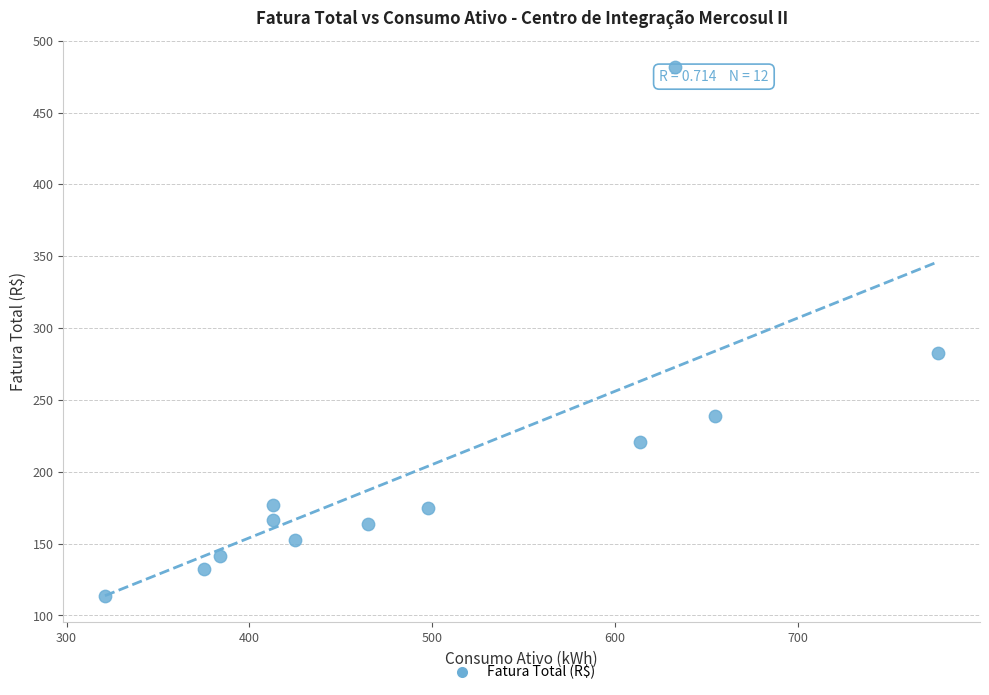

What is the range of X values (max minus min)?

456.0